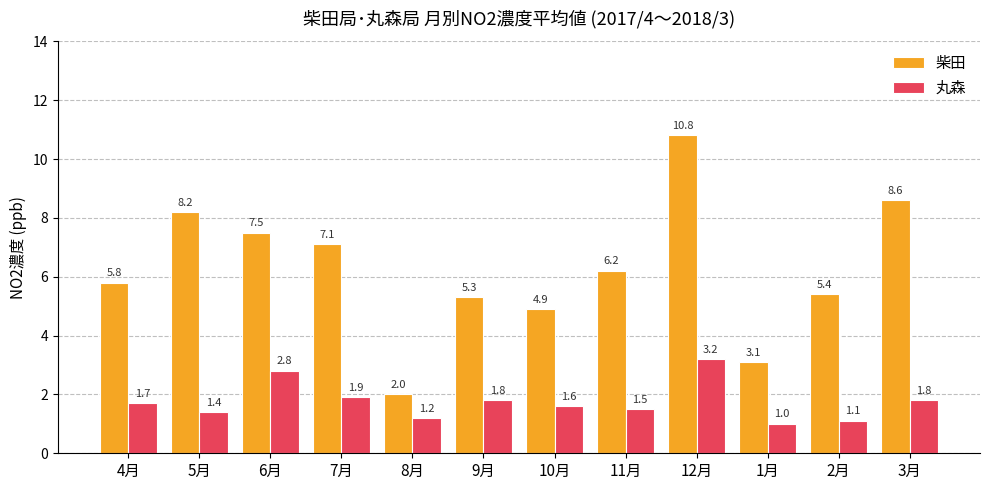

List the series in order of their overall mean, lowest first.

丸森, 柴田